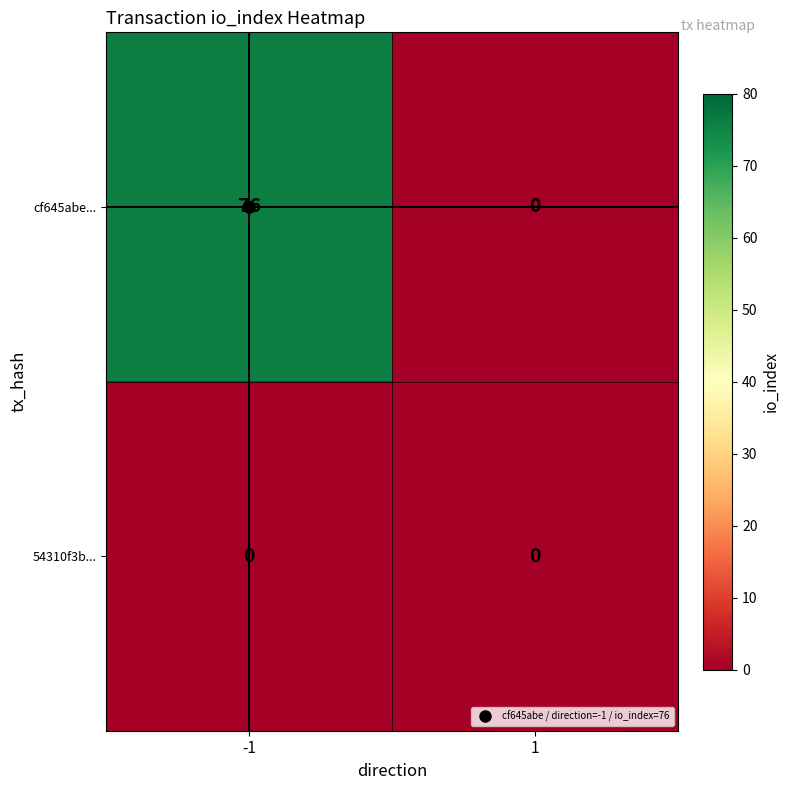

What is the average value of the cf645abe... series?

38